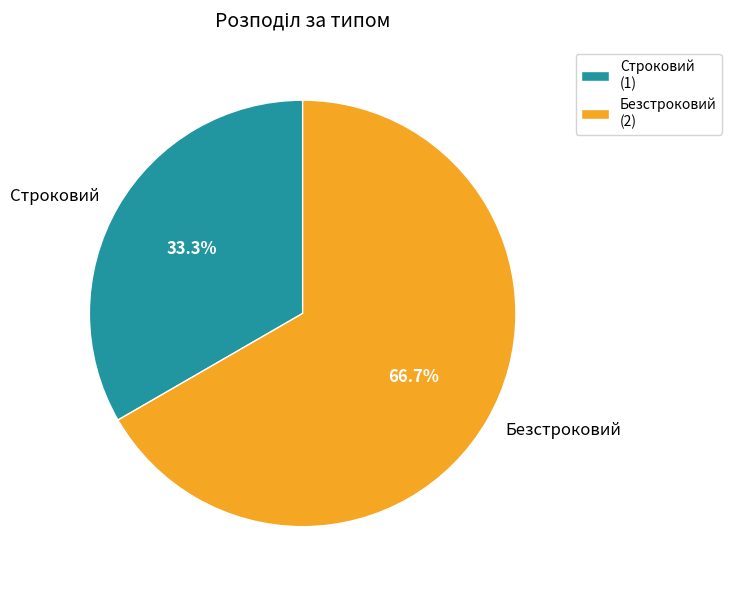

Which has a higher value, Строковий or Безстроковий?

Безстроковий